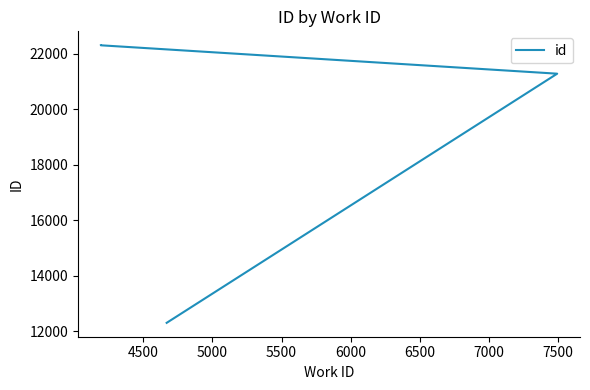

What is the maximum value shown in the chart?

22316